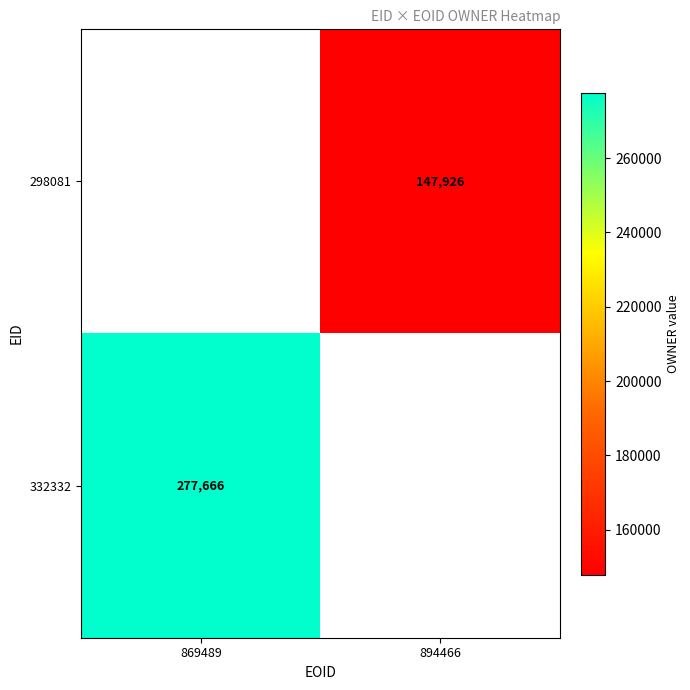

The 298081 series shows 147926 at 894466. True or false?

True